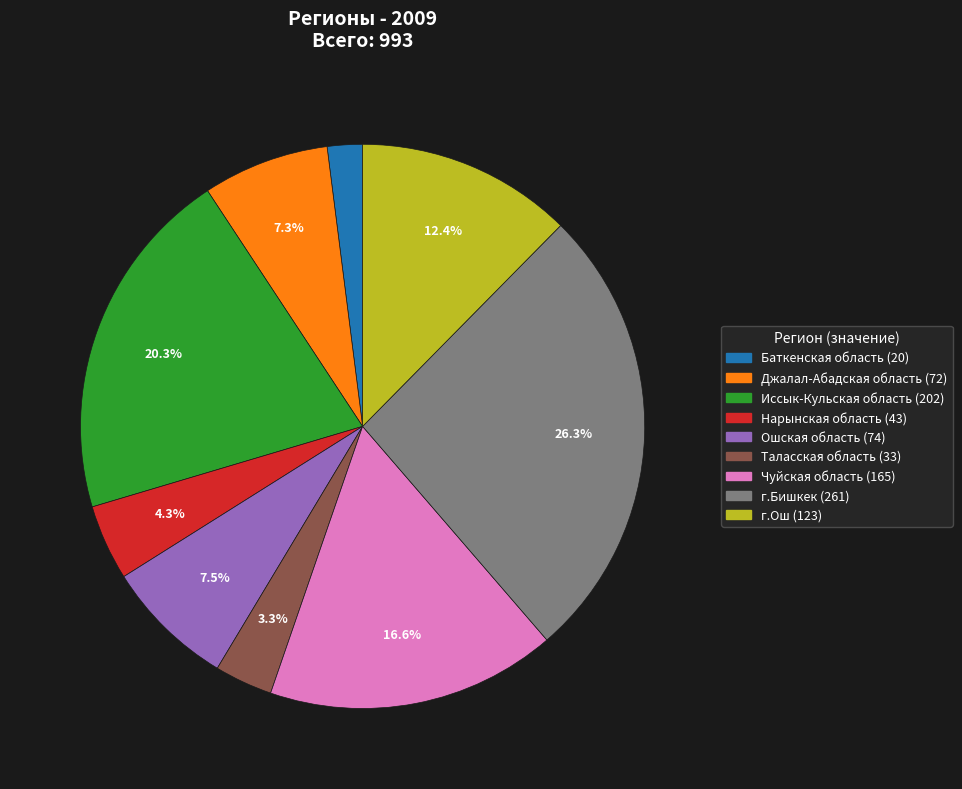

Which category has the biggest portion of the pie?

г.Бишкек